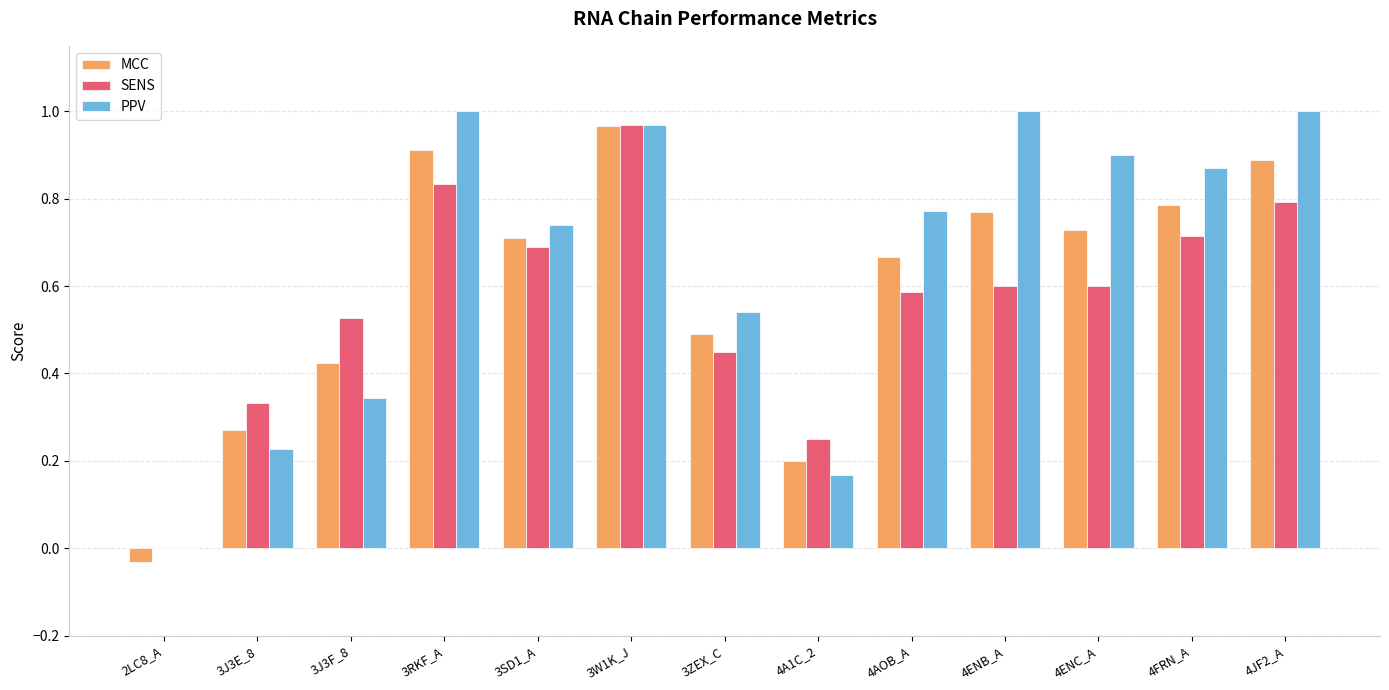

Are the bars horizontal?

No